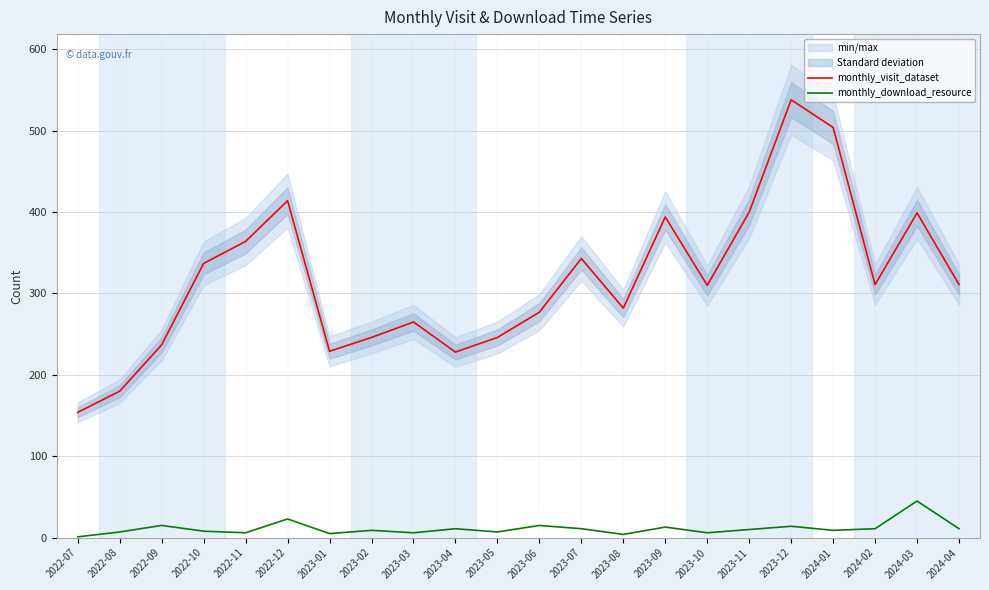

What is the lowest value of the monthly_visit_dataset series?

154